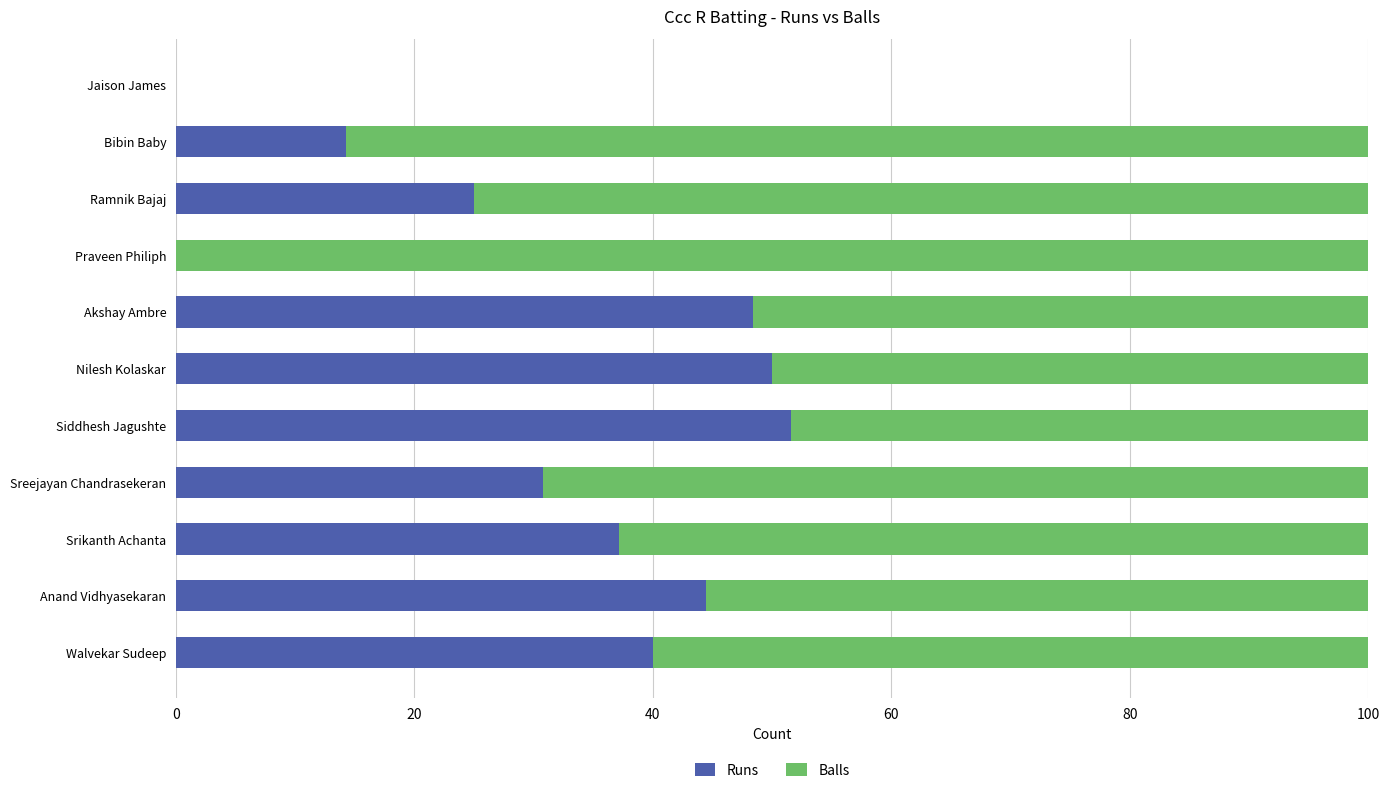

What is the total value across all series at Nilesh Kolaskar?

100.0